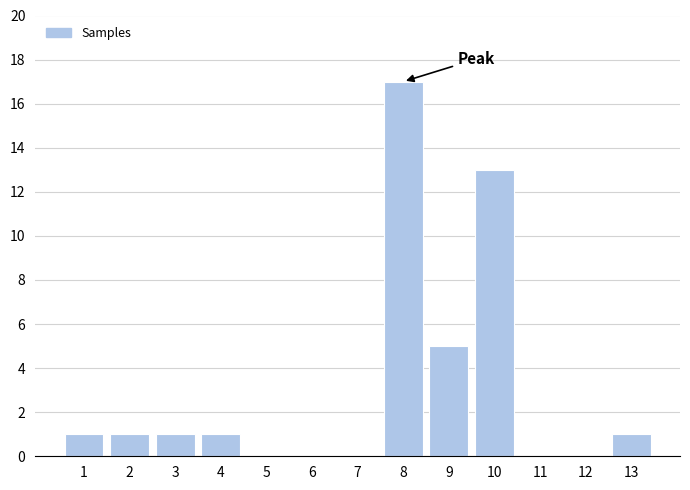

Reading left to right, transcribe all the data shown in this chart.

1=1	2=1	3=1	4=1	5=0	6=0	7=0	8=17	9=5	10=13	11=0	12=0	13=1